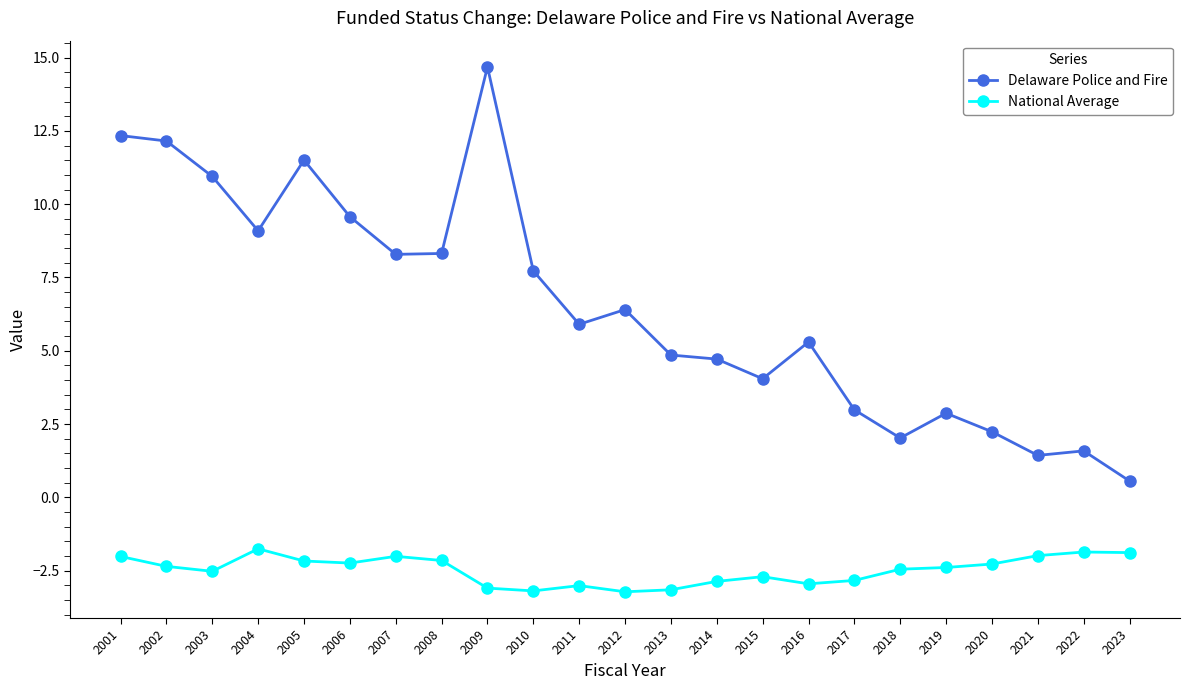

What is the value of the Delaware Police and Fire point at the 22nd from the left?

1.6